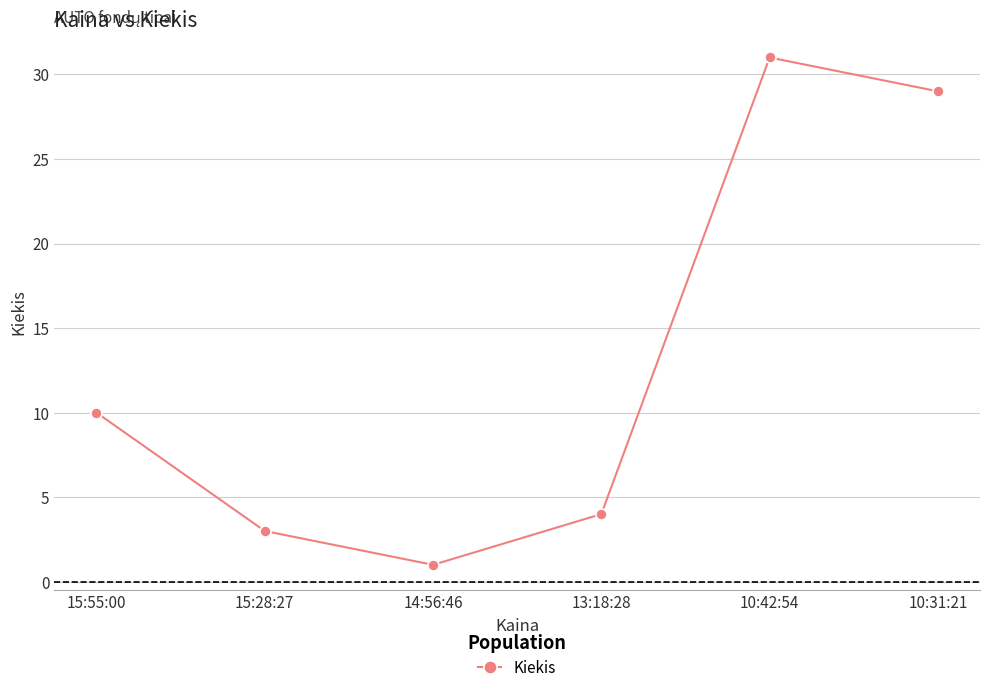

The value at 14:56:46 is 2. True or false?

False